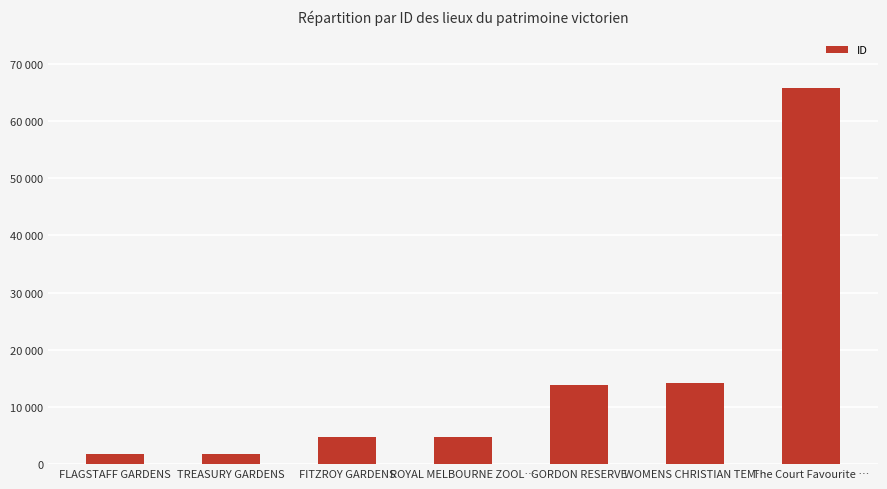

Does the chart contain any negative values?

No